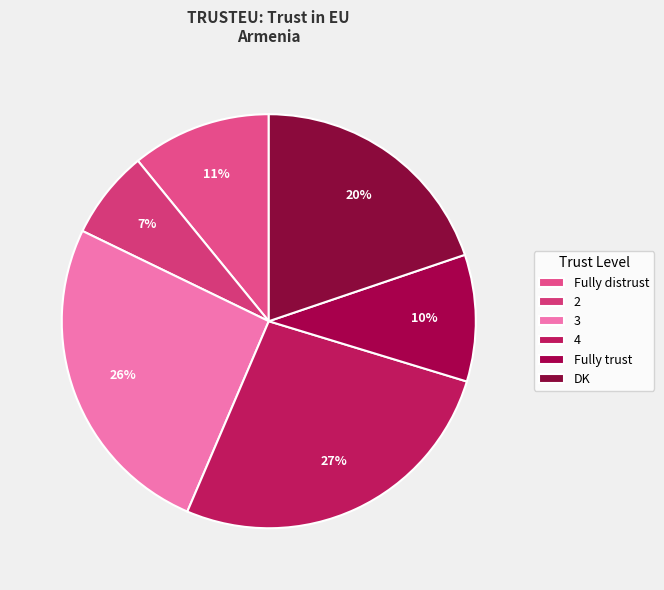

To the nearest percent, what is the average slice percentage?

17%